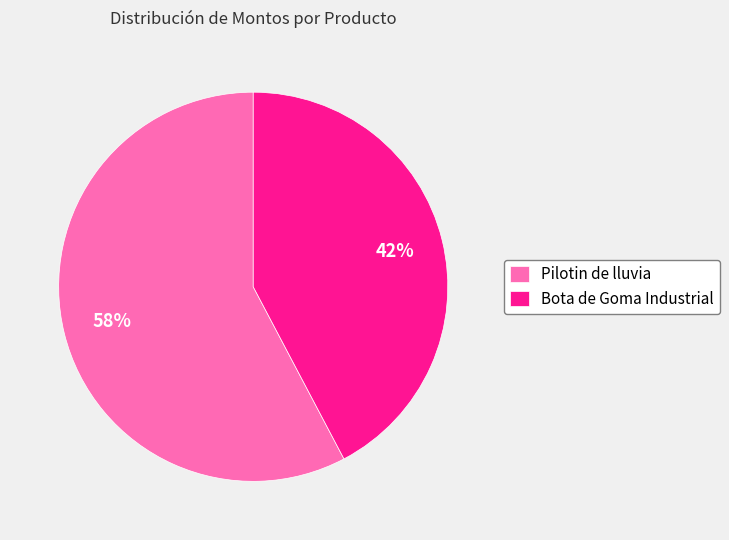

Combined, do Pilotin de lluvia and Bota de Goma Industrial account for over 50%?

Yes